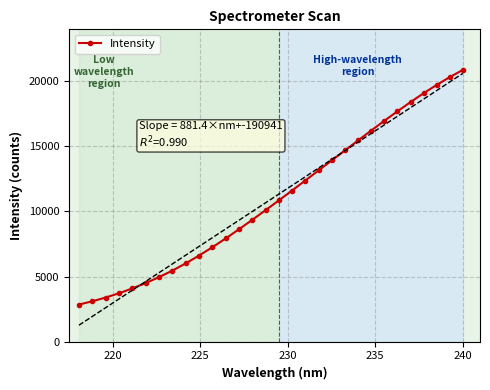

What is the maximum value shown in the chart?

20880.0